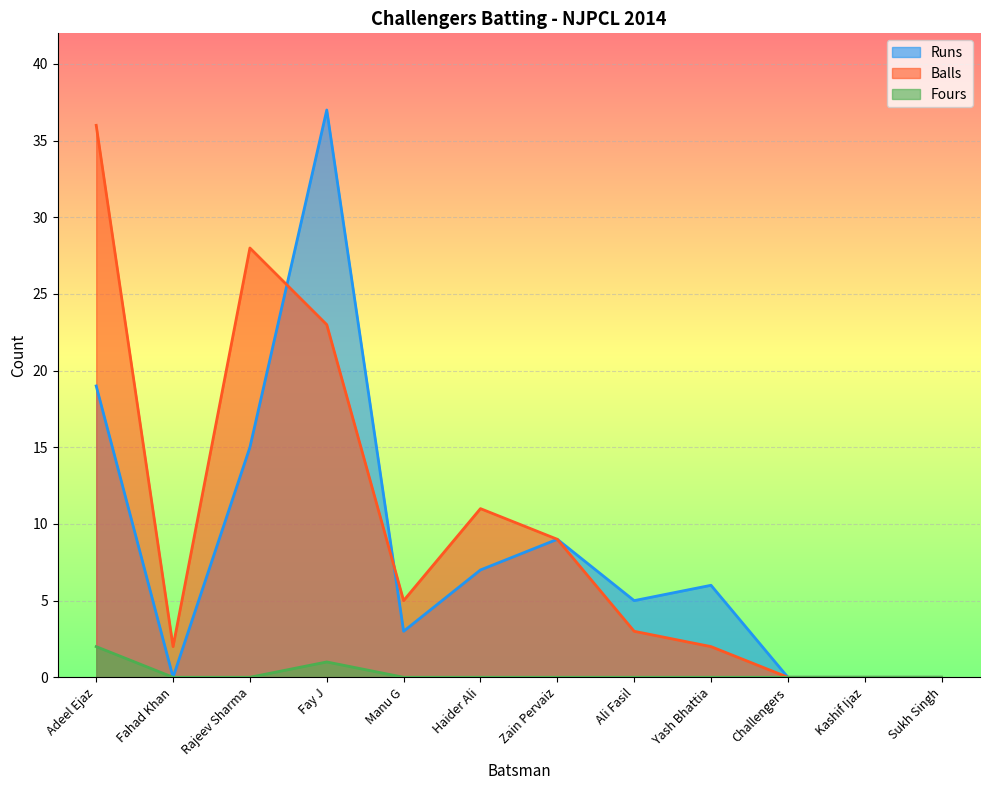

Rank the categories by Fours value from highest to lowest.

Adeel Ejaz, Fay J, Fahad Khan, Rajeev Sharma, Manu G, Haider Ali, Zain Pervaiz, Ali Fasil, Yash Bhattia, Challengers, Kashif Ijaz, Sukh Singh